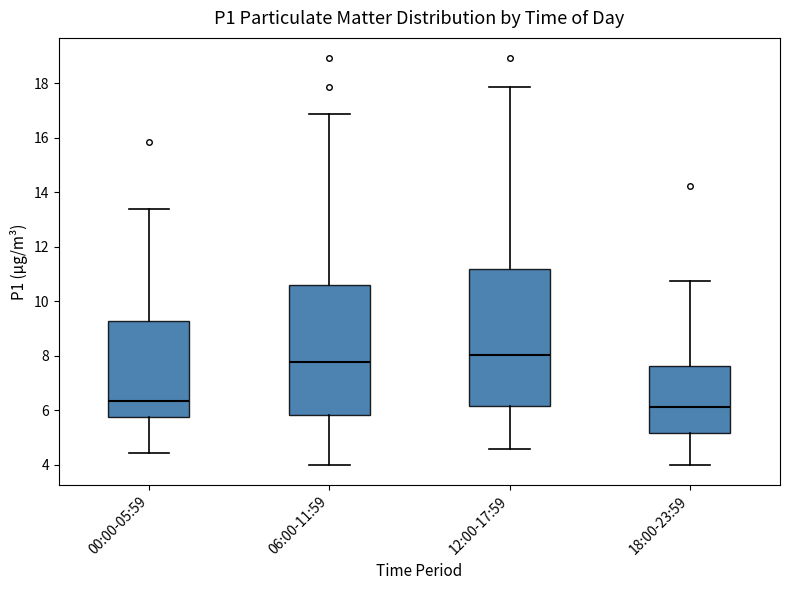

Where is the lower edge of the box for 00:00-05:59 on the y-axis? The values are not printed on the chart, so give them approximately, as read against the axis.

5.8